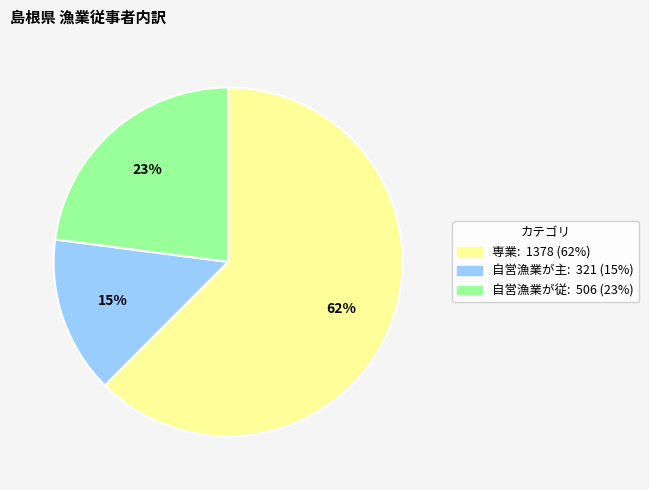

What percentage is the 自営漁業が主 slice, to the nearest percent?

15%